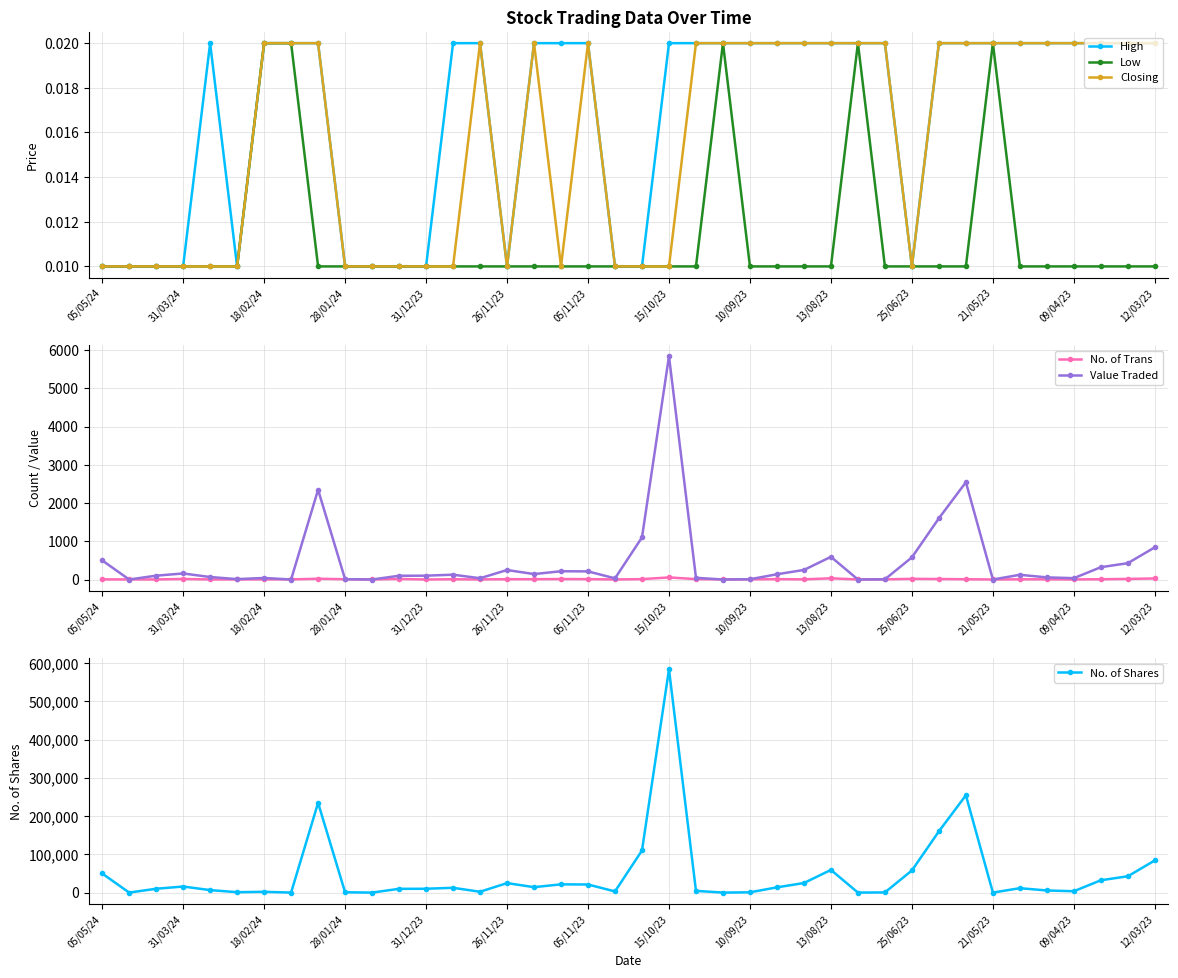

True or false: Low has more than 0 interior local peaks.

True